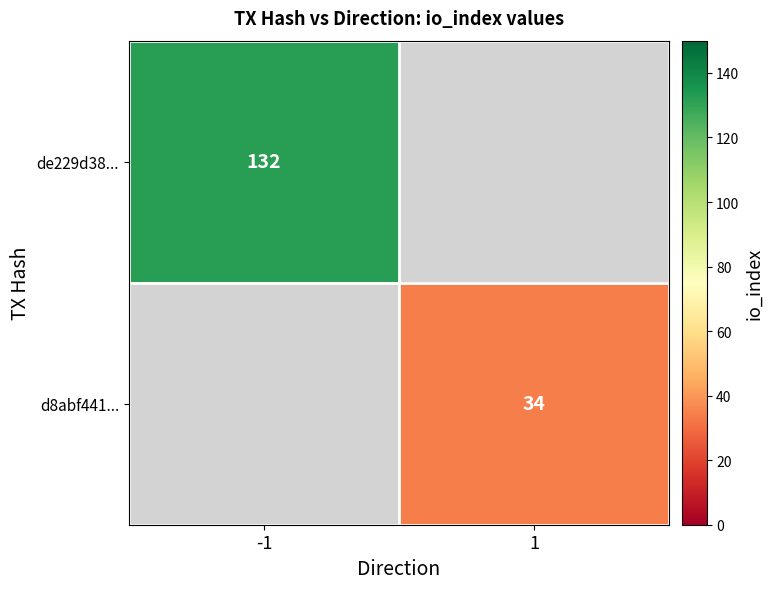

True or false: d8abf441... has a value of 34 at 1.

True